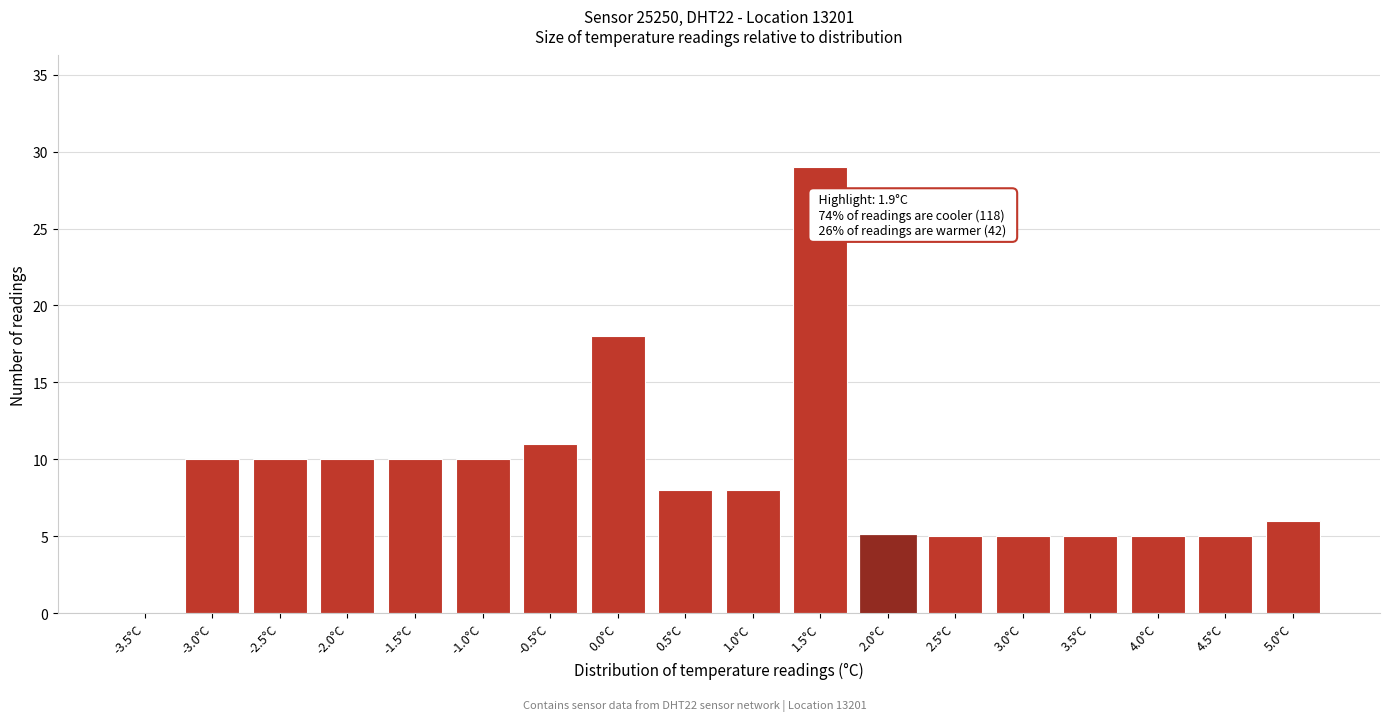

Reading left to right, list all the values displayed in this chart.

-3.5°C=0	-3.0°C=10	-2.5°C=10	-2.0°C=10	-1.5°C=10	-1.0°C=10	-0.5°C=11	0.0°C=18	0.5°C=8	1.0°C=8	1.5°C=29	2.0°C=5	2.5°C=5	3.0°C=5	3.5°C=5	4.0°C=5	4.5°C=5	5.0°C=6